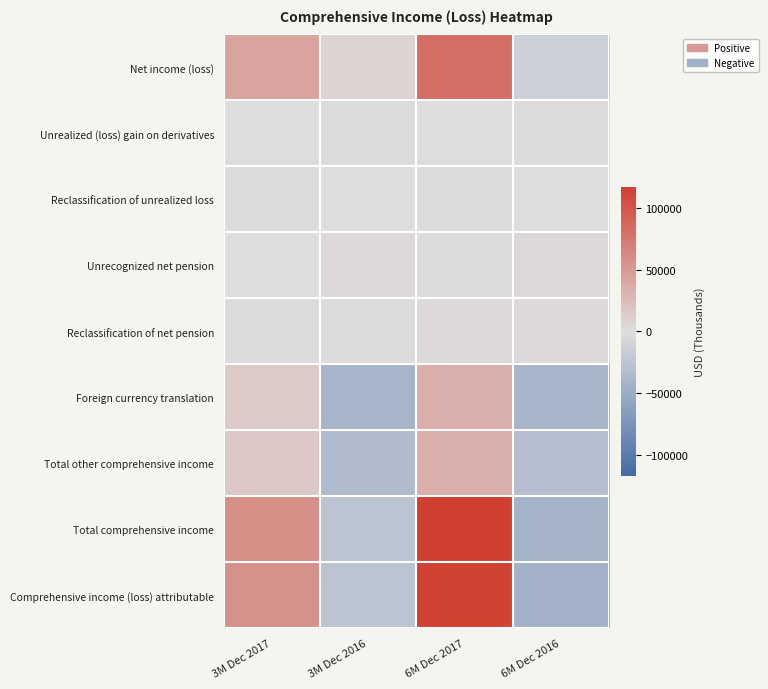

Which series has the largest total across all categories?

Net income (loss)